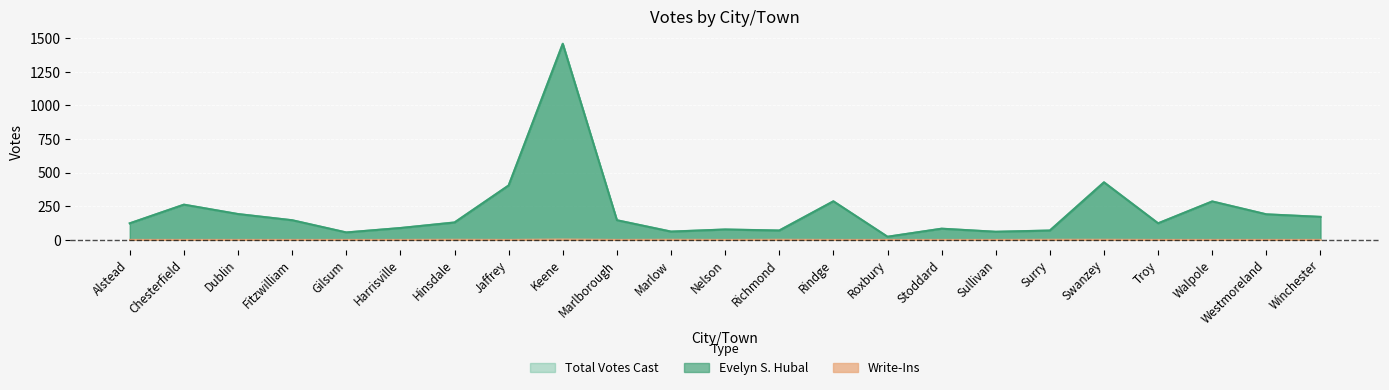

What is the spread (max minus min) of values at Westmoreland?

189